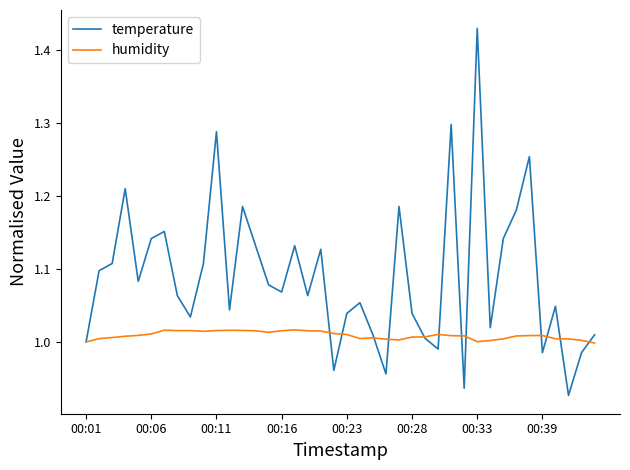

Which series has the widest spread of values?

temperature